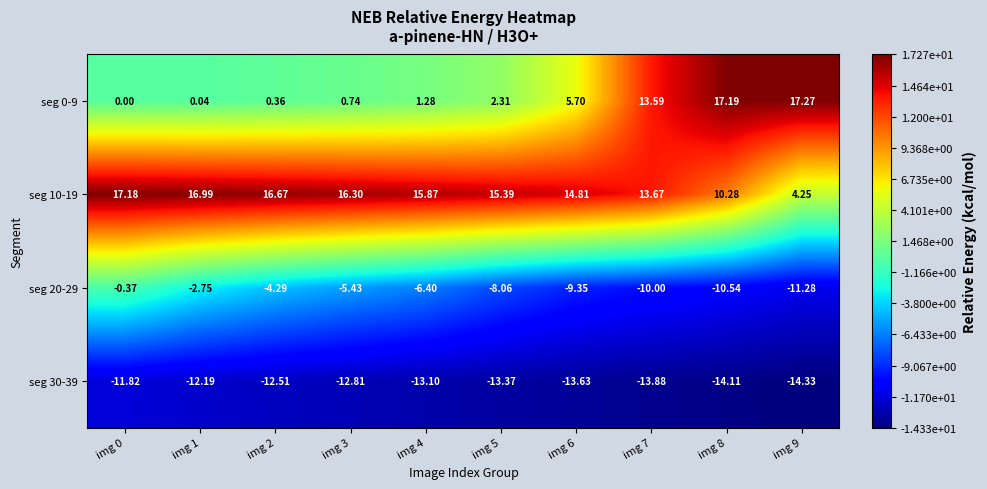

Is the value of seg 20-29 at img 9 greater than the value of seg 0-9 at img 7?

No